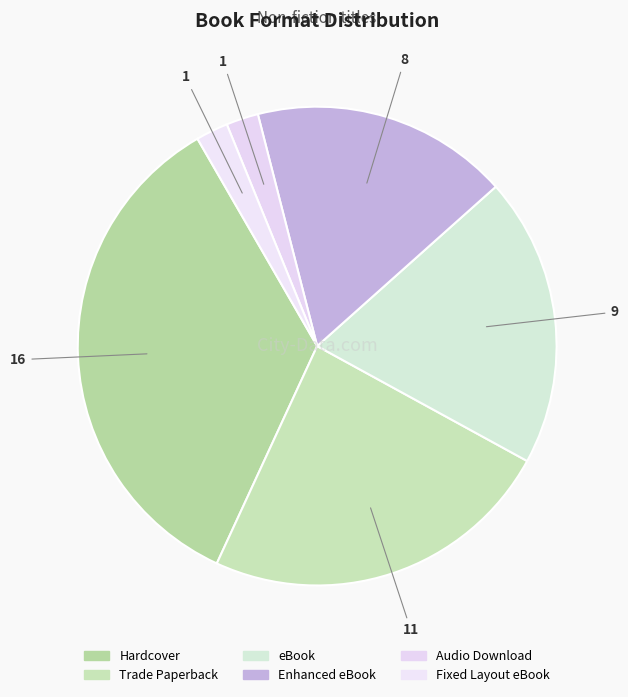

Count the number of slices in the pie.

6